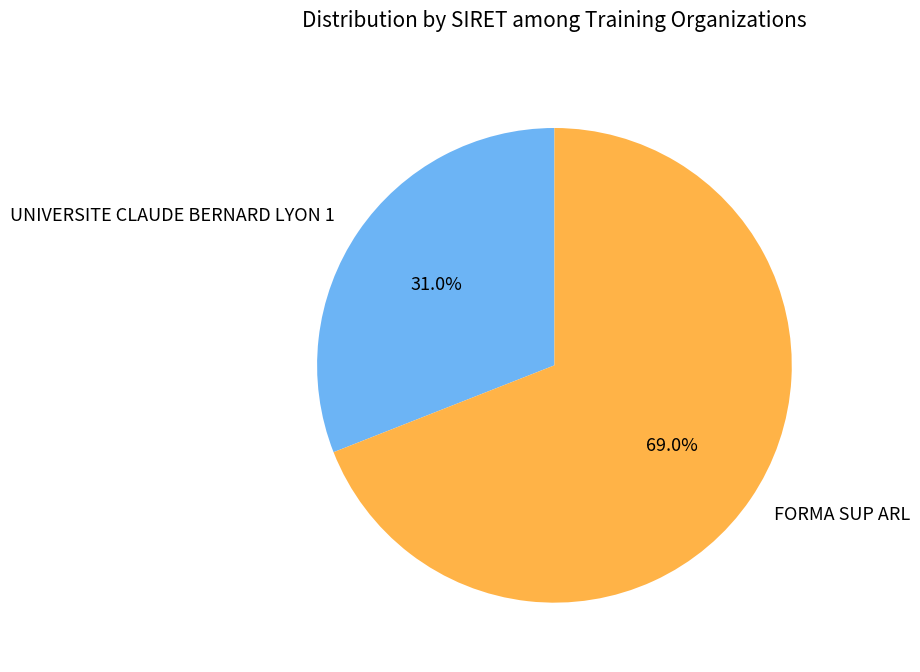

What is the total percentage of UNIVERSITE CLAUDE BERNARD LYON 1 and FORMA SUP ARL?

100.0%